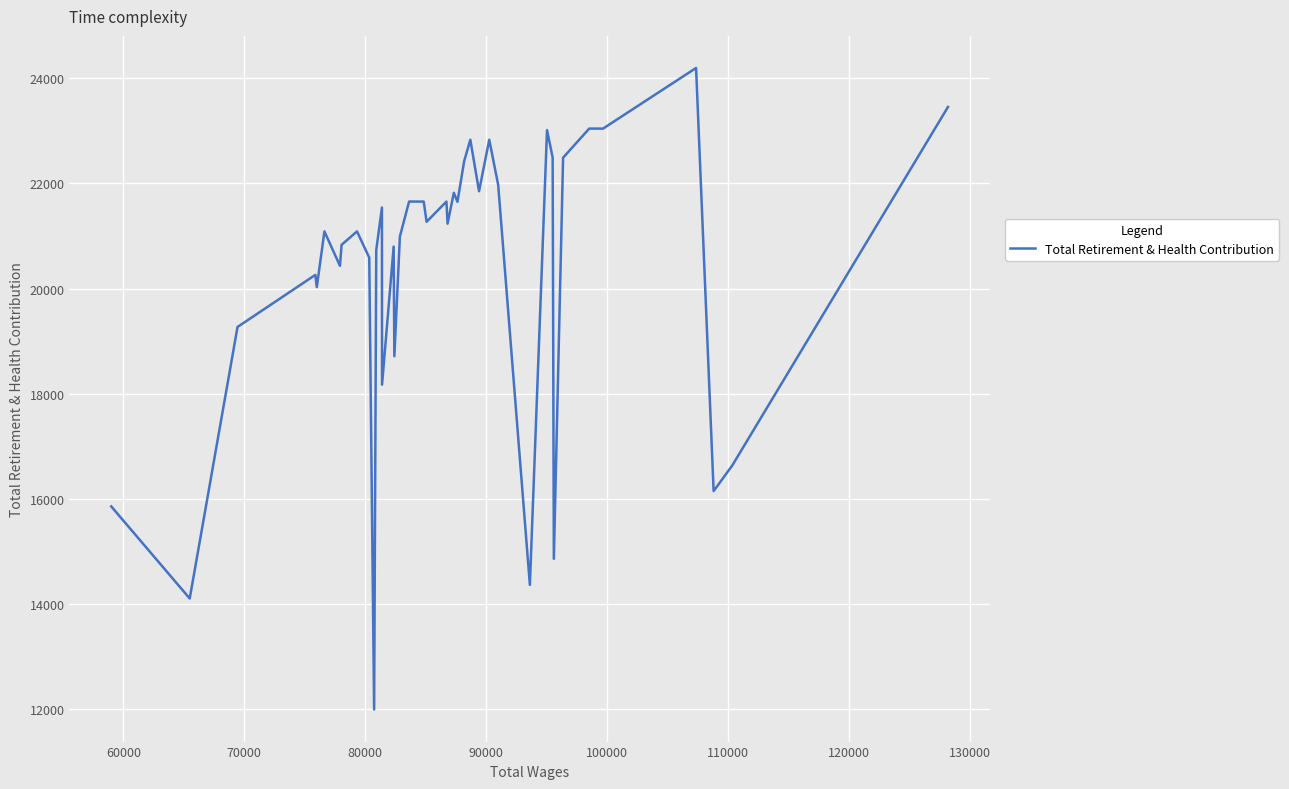

What is the minimum value shown in the chart?

11991